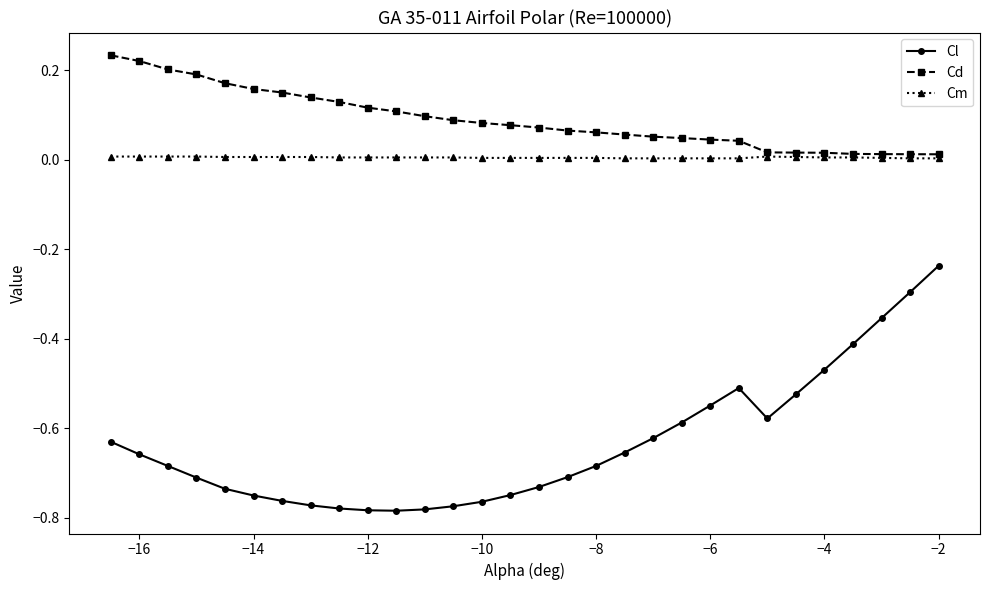

True or false: Cm and Cl cross at least once.

False